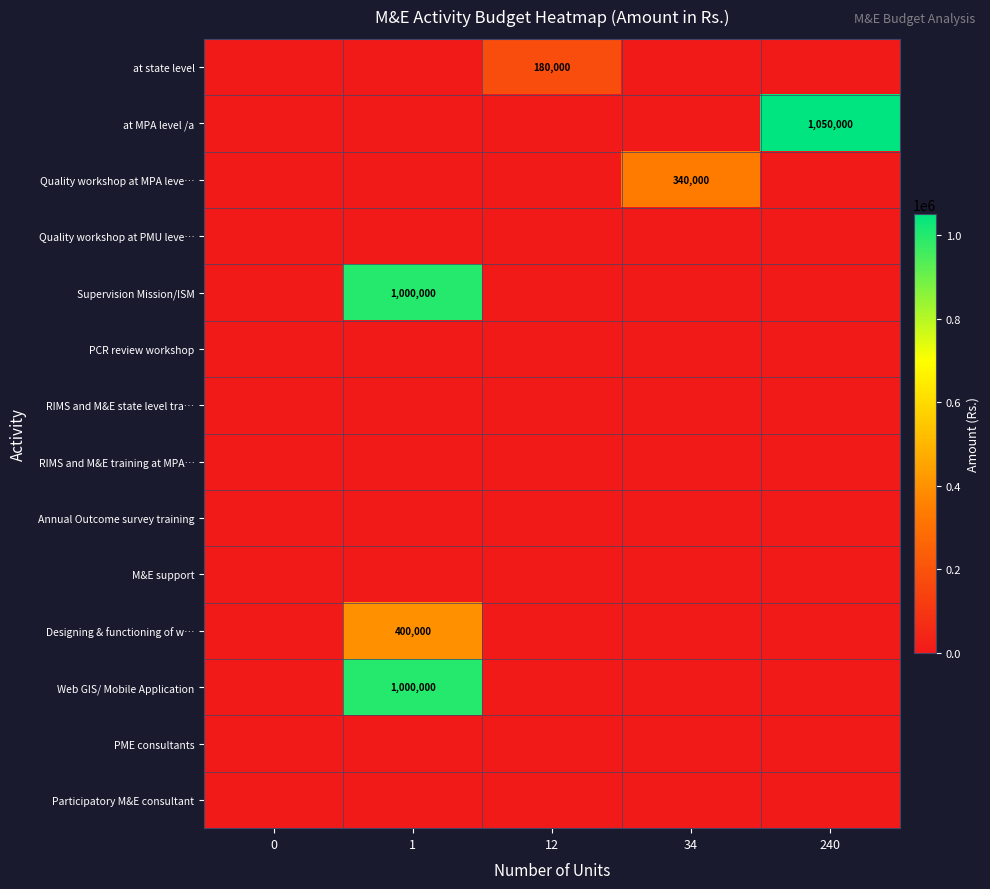

True or false: Quality workshop at MPA leve… has a value of 340000 at 34.

True